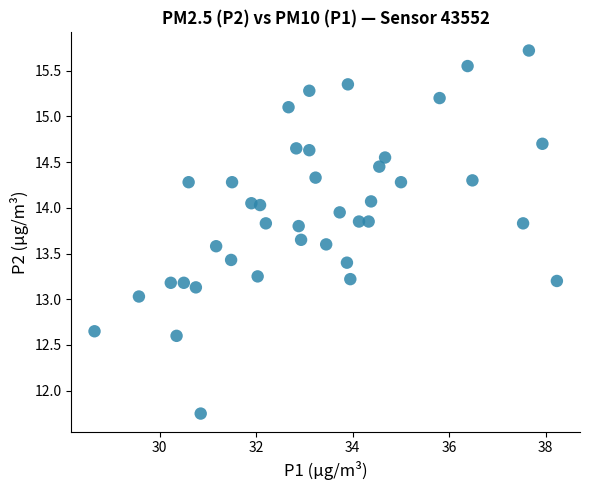

What is the range of Y values (max minus min)?

4.0